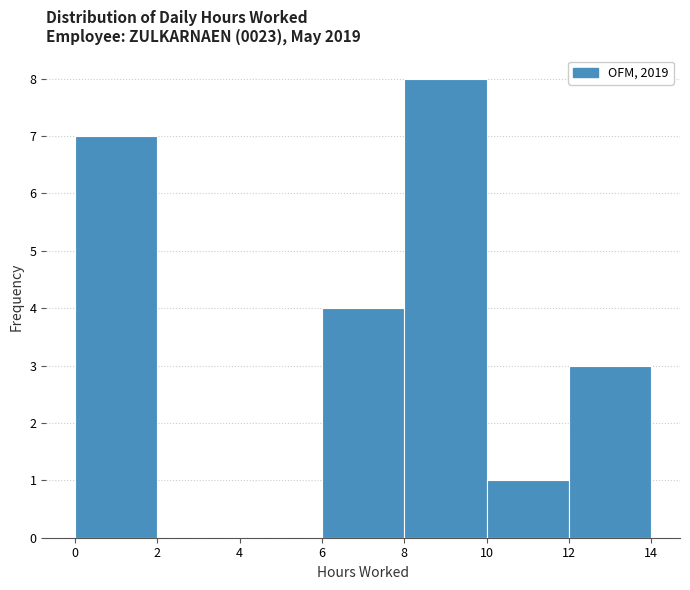

Reading left to right, transcribe this chart: for each bar, give the range it covers on the x-axis and its height. The values are not printed on the chart, so give them approximately, as read against the axis.

0 to 2: 7
2 to 4: 0
4 to 6: 0
6 to 8: 4
8 to 10: 8
10 to 12: 1
12 to 14: 3